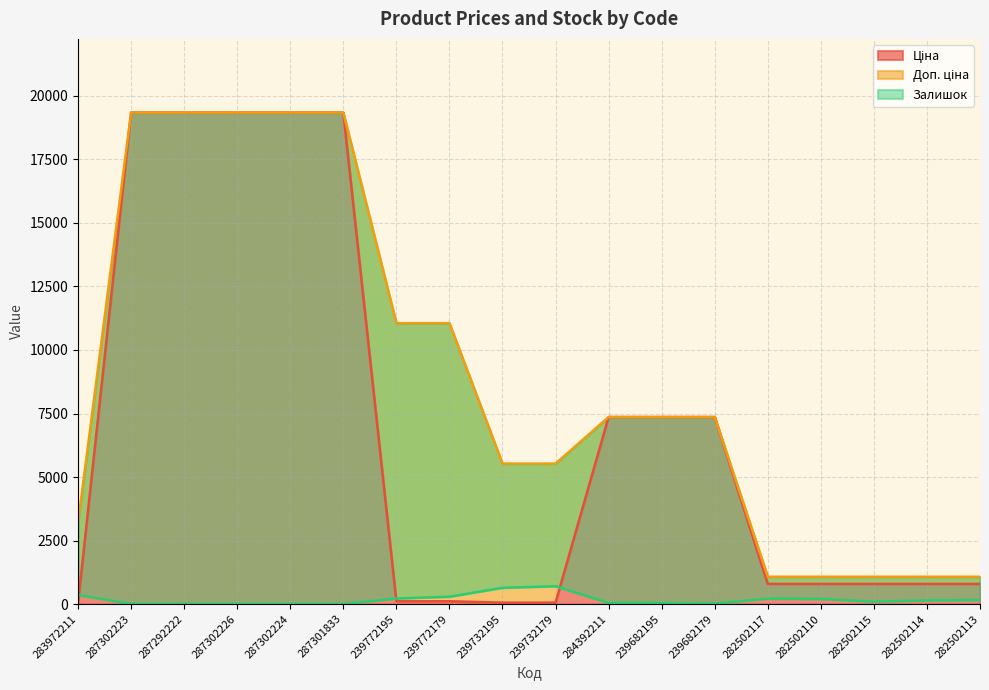

What is the difference between the maximum and minimum values in the Залишок series?

702.0